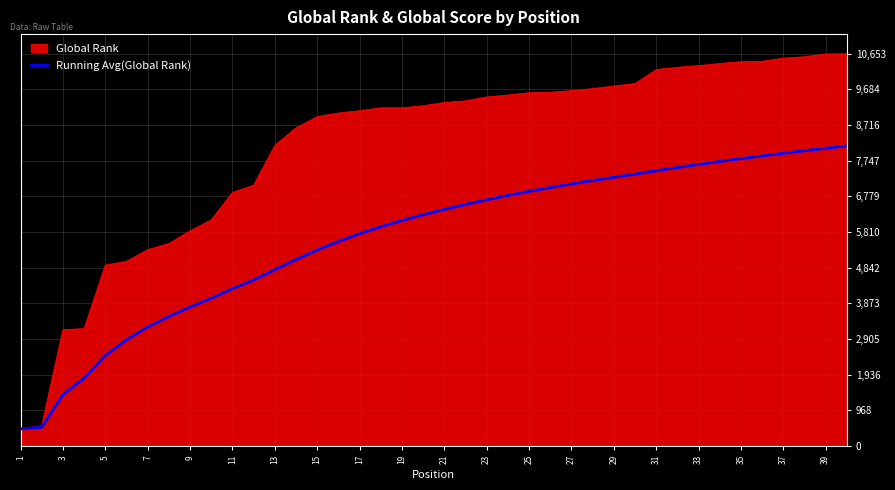

What is the maximum value shown in the chart?

10653.0